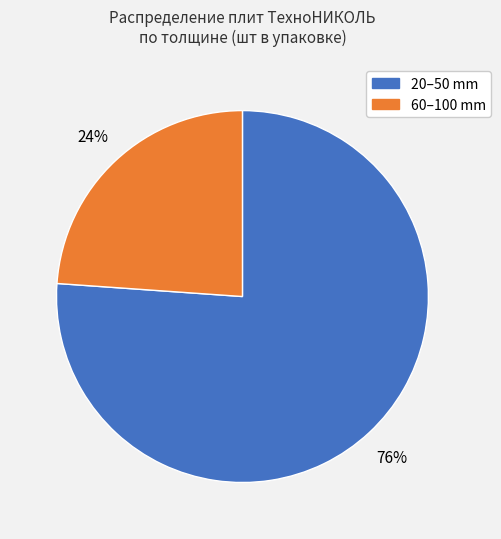

To the nearest percent, what is the difference between the largest and smallest slice percentages?

52%